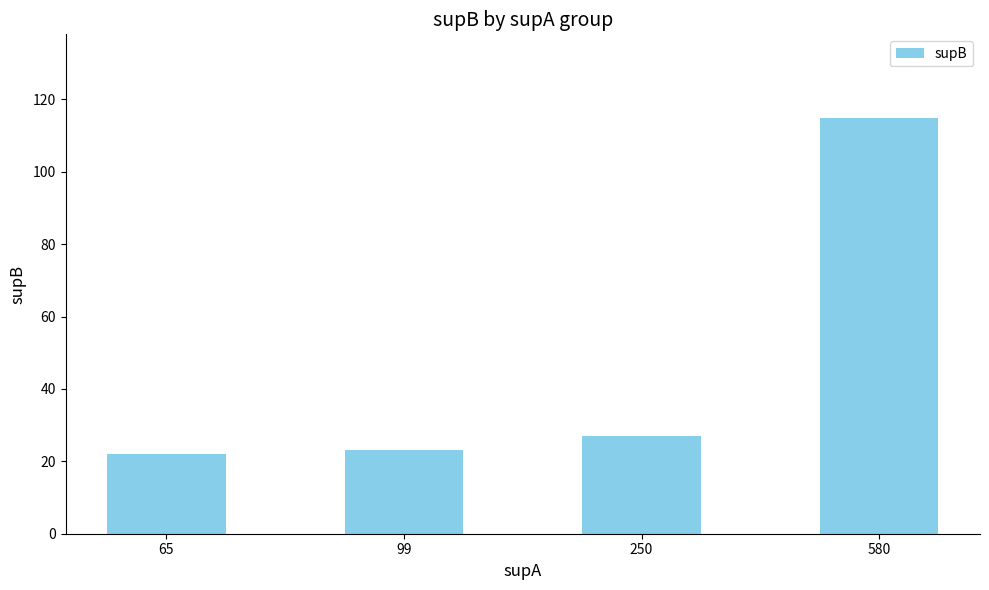

Approximately how many times larger is the value at 580 compared to 250?

4.3